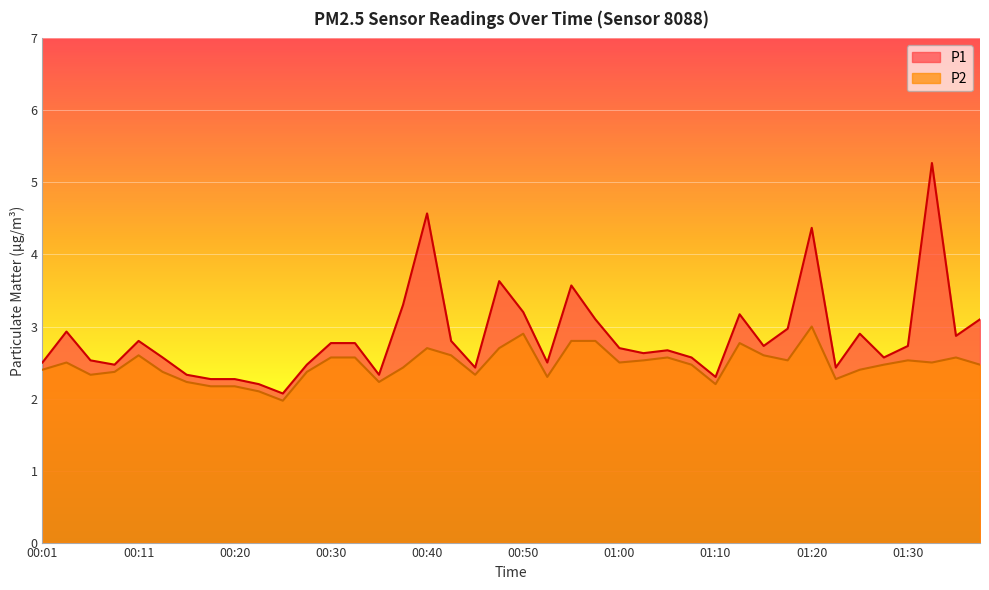

What is the difference between the maximum and minimum values in the P1 series?

3.2